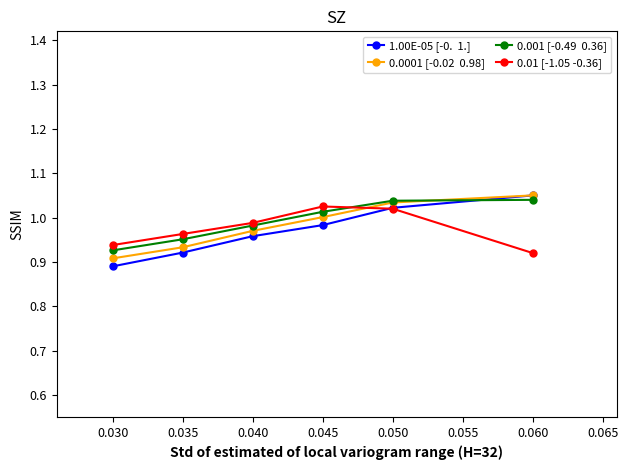

Which label corresponds to the smallest value in the chart?

0.030